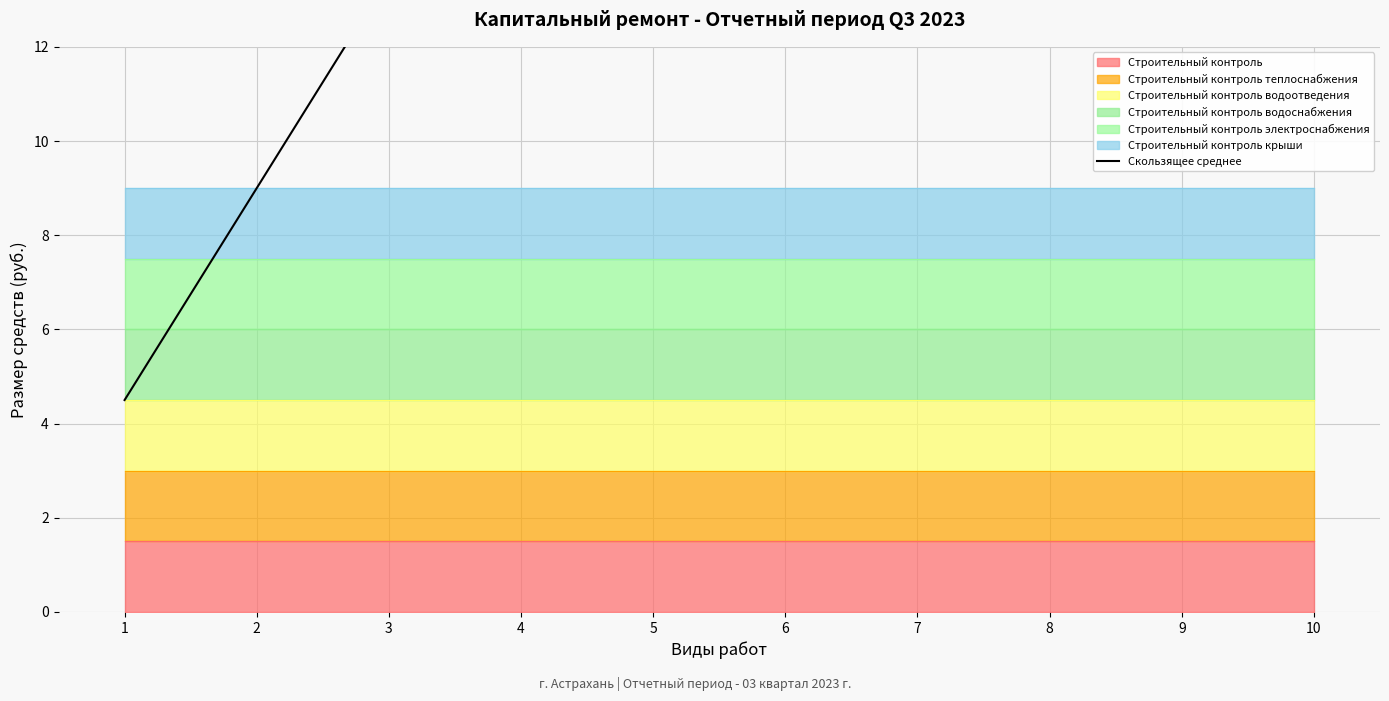

Rank the categories by value from lowest to highest.

1, 2, 3, 4, 5, 6, 10, 7, 8, 9